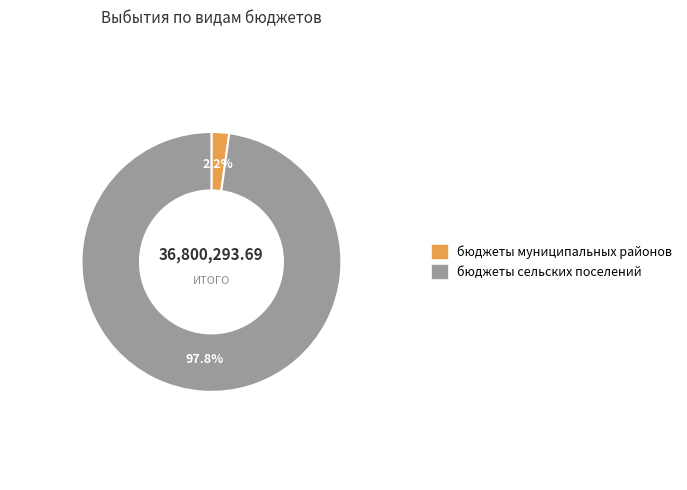

Rank the categories by value from highest to lowest.

бюджеты сельских поселений, бюджеты муниципальных районов